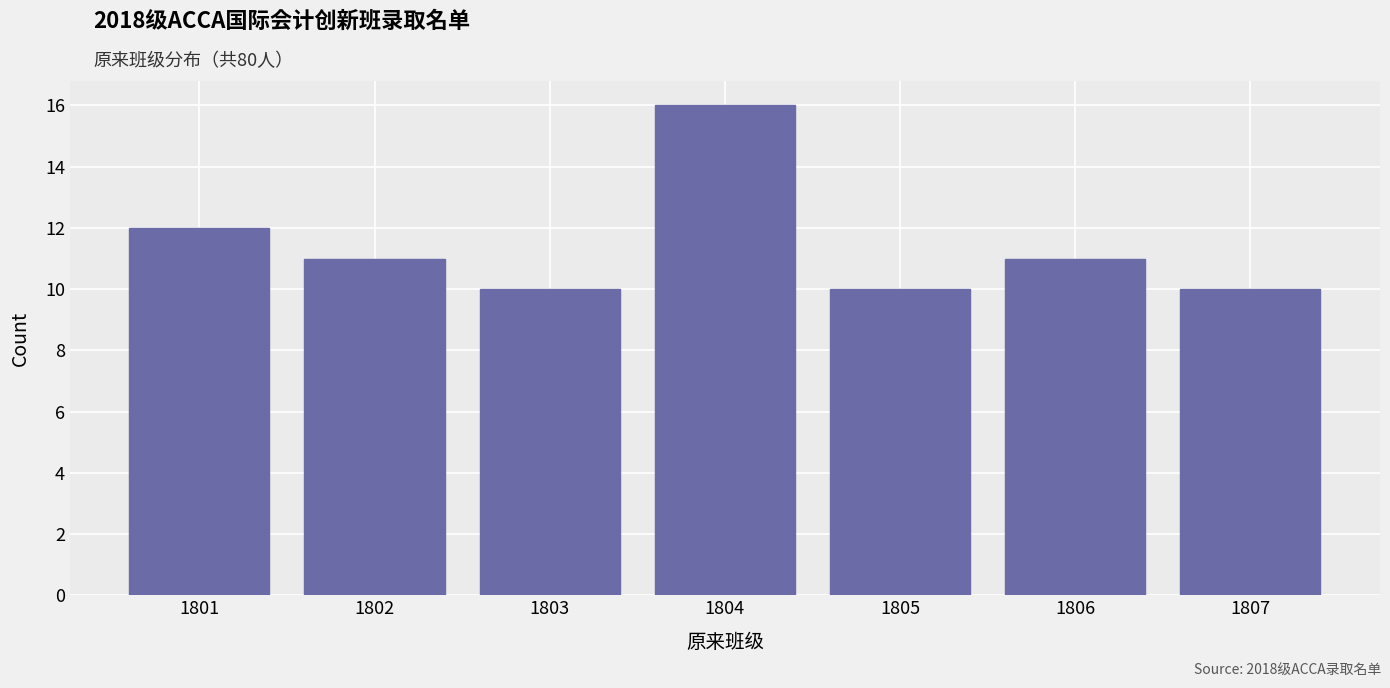

Reading left to right, list all the values displayed in this chart.

12	11	10	16	10	11	10